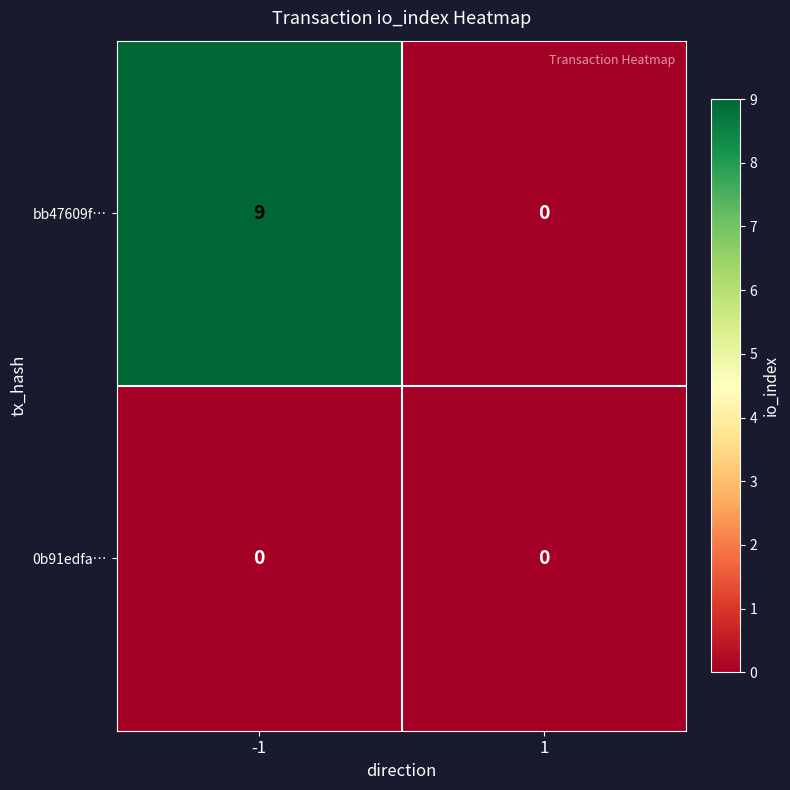

Reading right to left, what are all the values shown in this chart?

bb47609f…: 0	9
0b91edfa…: 0	0